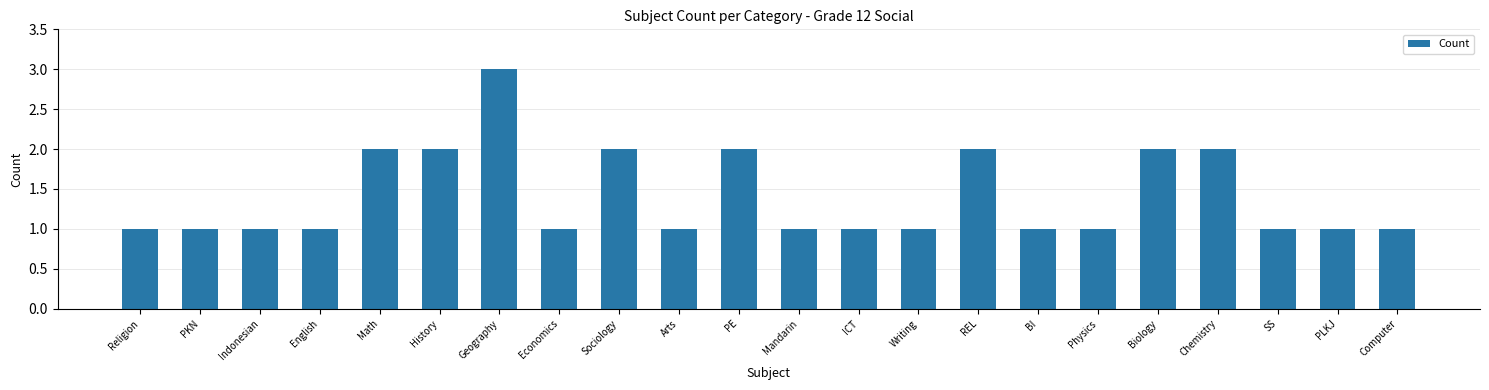

Which label corresponds to the largest value in the chart?

Geography